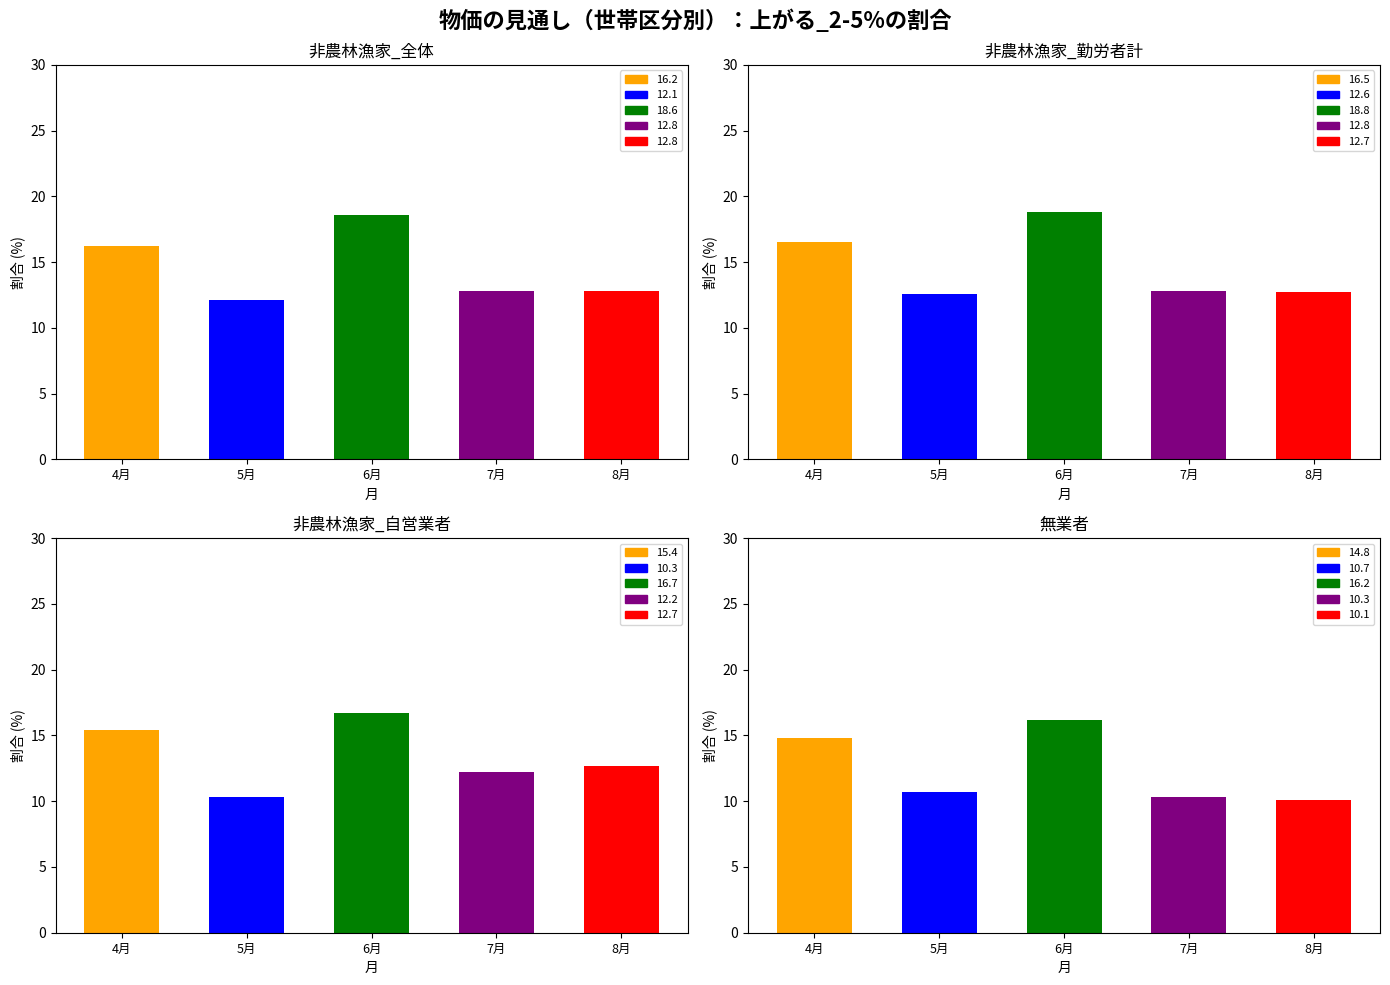

Are the bars horizontal?

No